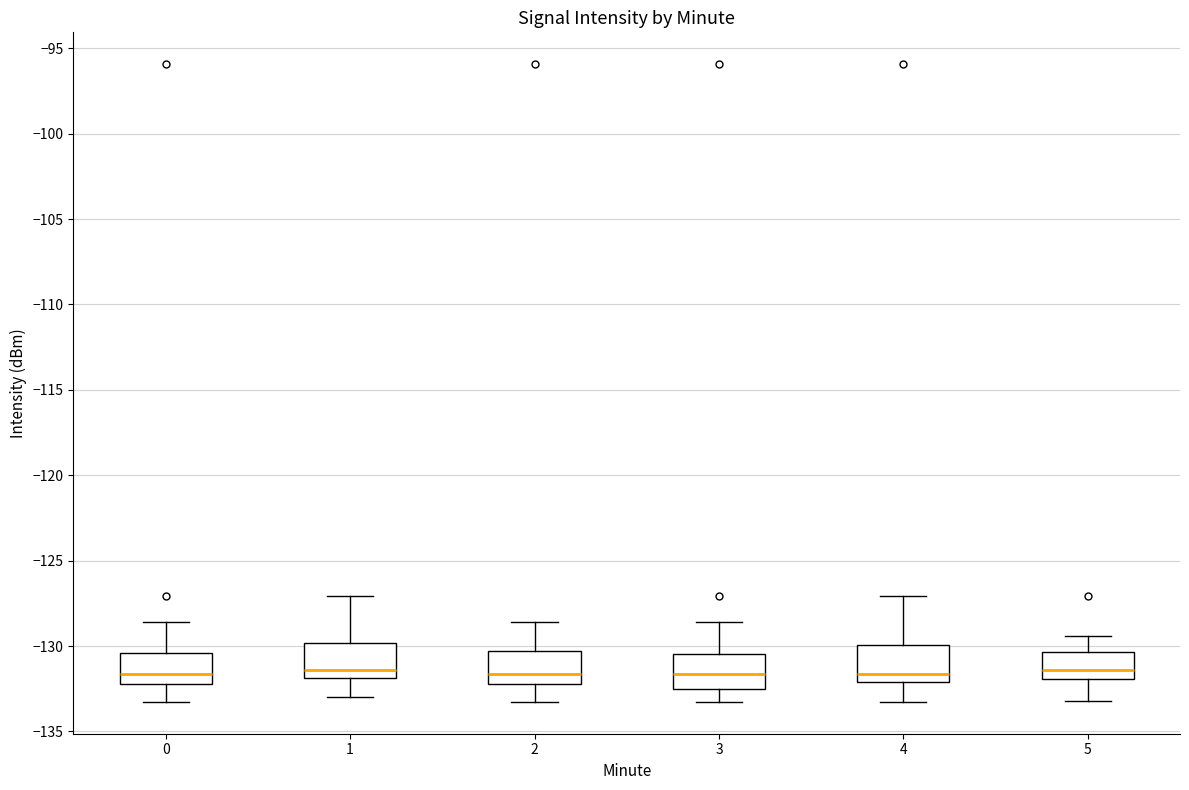

Reading left to right, transcribe this box plot: for each box, give where its median line is, the range the box spans, and where its two whiskers end, as read against the y-axis. The values are not printed on the chart, so give them approximately, as read against the axis.

0: median -131.5, box -132.0 to -130.5, whiskers -133.5 to -128.5
1: median -131.5, box -132.0 to -130.0, whiskers -133.0 to -127.0
2: median -131.5, box -132.0 to -130.5, whiskers -133.5 to -128.5
3: median -131.5, box -132.5 to -130.5, whiskers -133.5 to -128.5
4: median -131.5, box -132.0 to -130.0, whiskers -133.5 to -127.0
5: median -131.5, box -132.0 to -130.5, whiskers -133.0 to -129.5